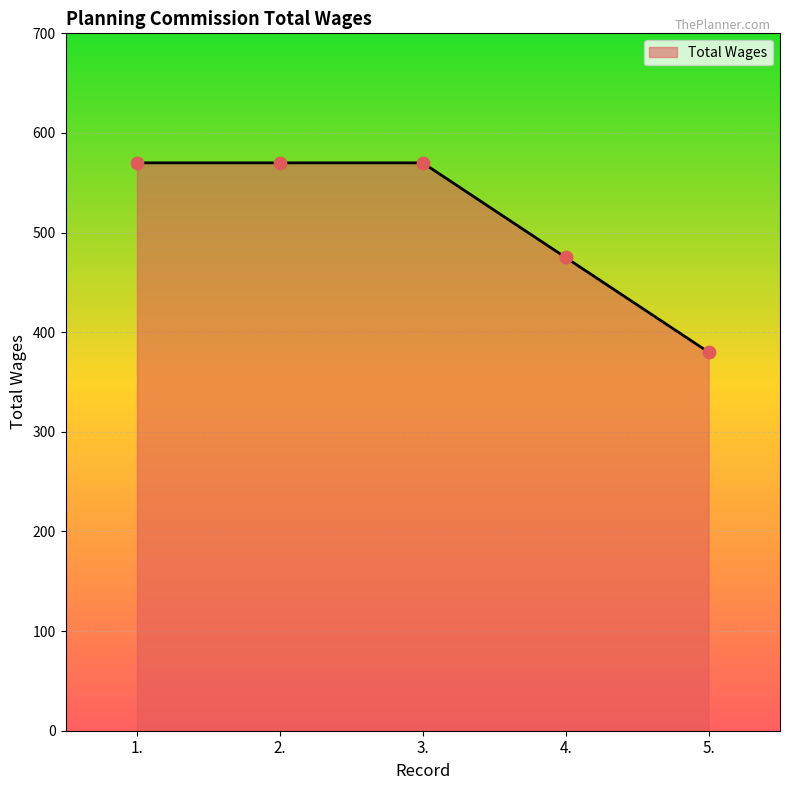

What is the change in value from 3. to 4.?

-95